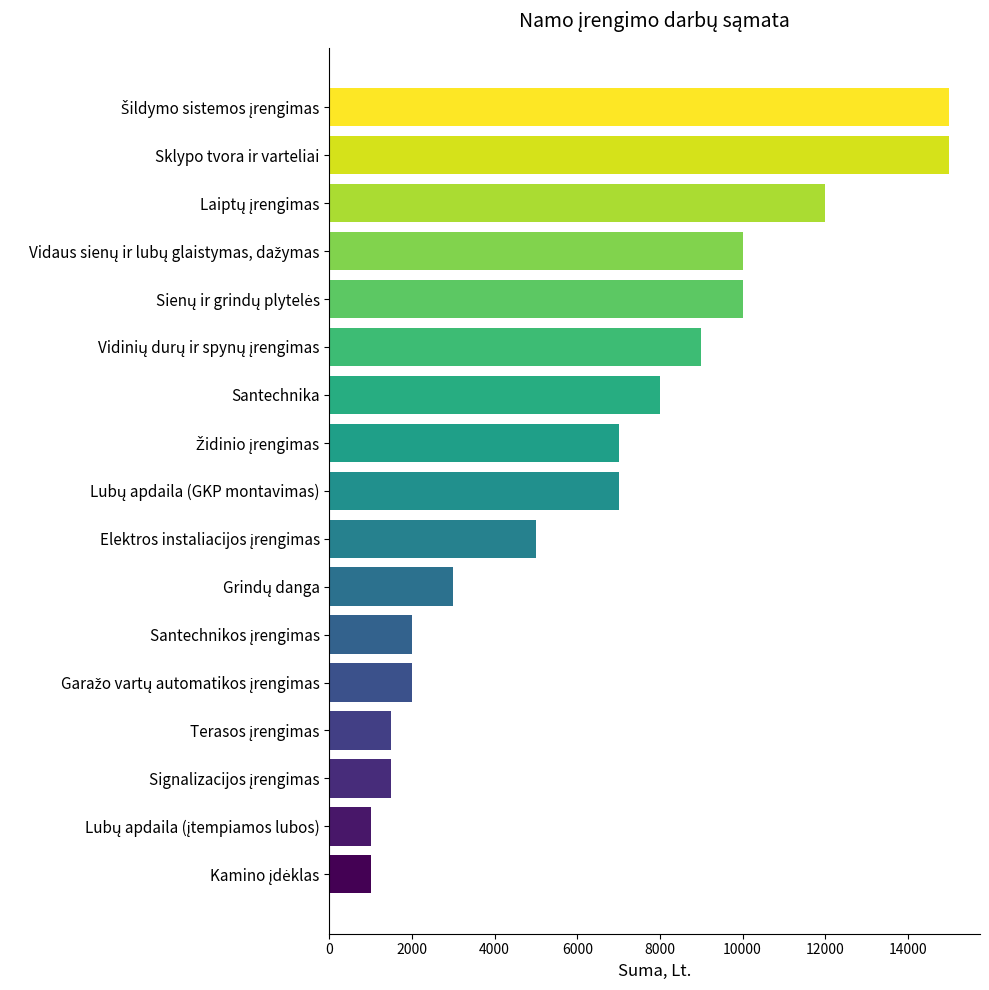

What is the minimum value shown in the chart?

1000